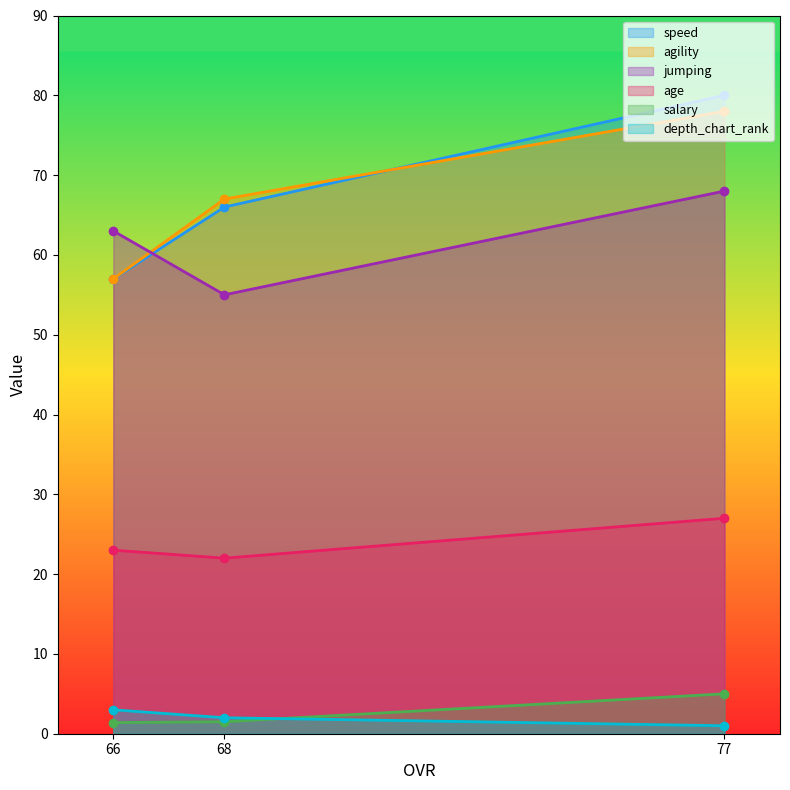

Which series has the widest spread of values?

speed